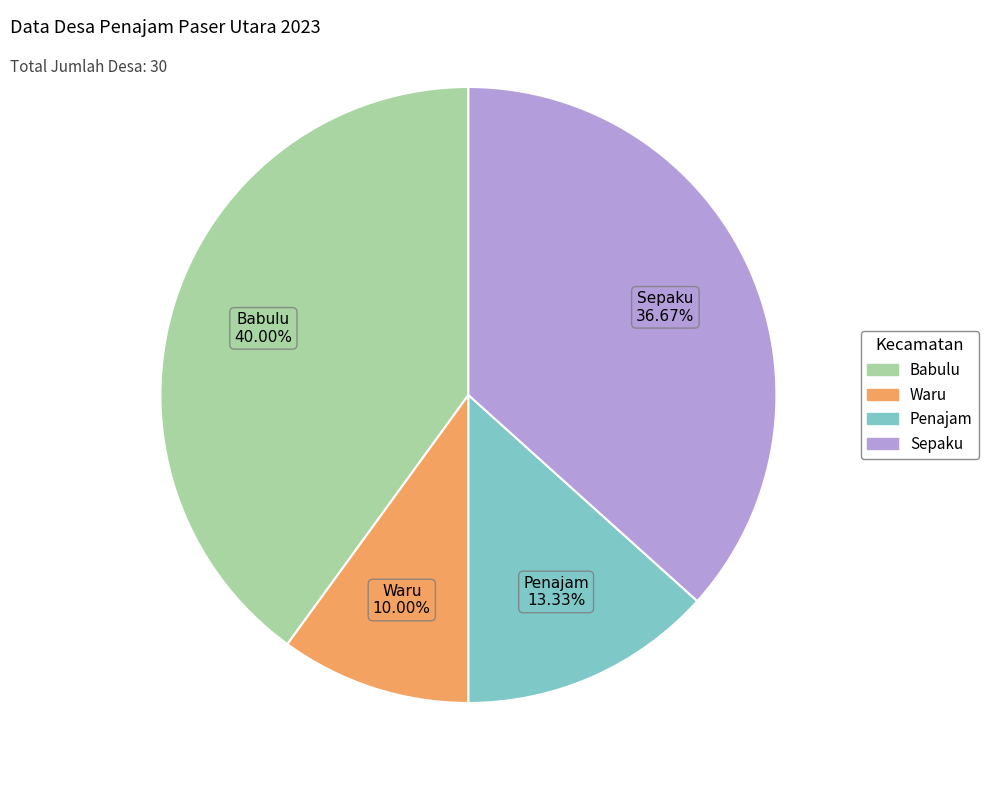

How many slices are in this pie chart?

4